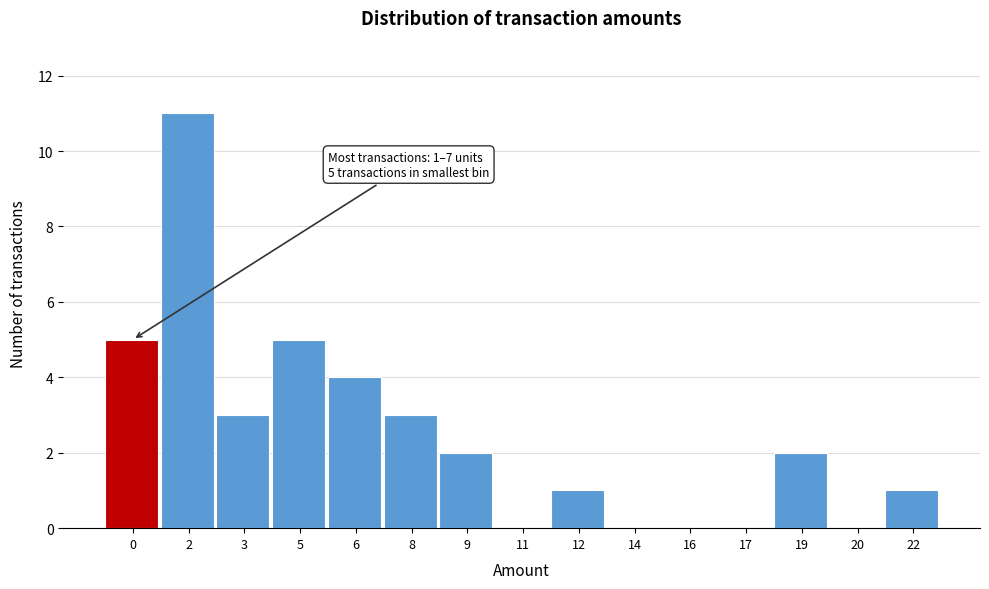

Reading left to right, list all the values displayed in this chart.

0=5	2=11	3=3	5=5	6=4	8=3	9=2	11=0	12=1	14=0	16=0	17=0	19=2	20=0	22=1